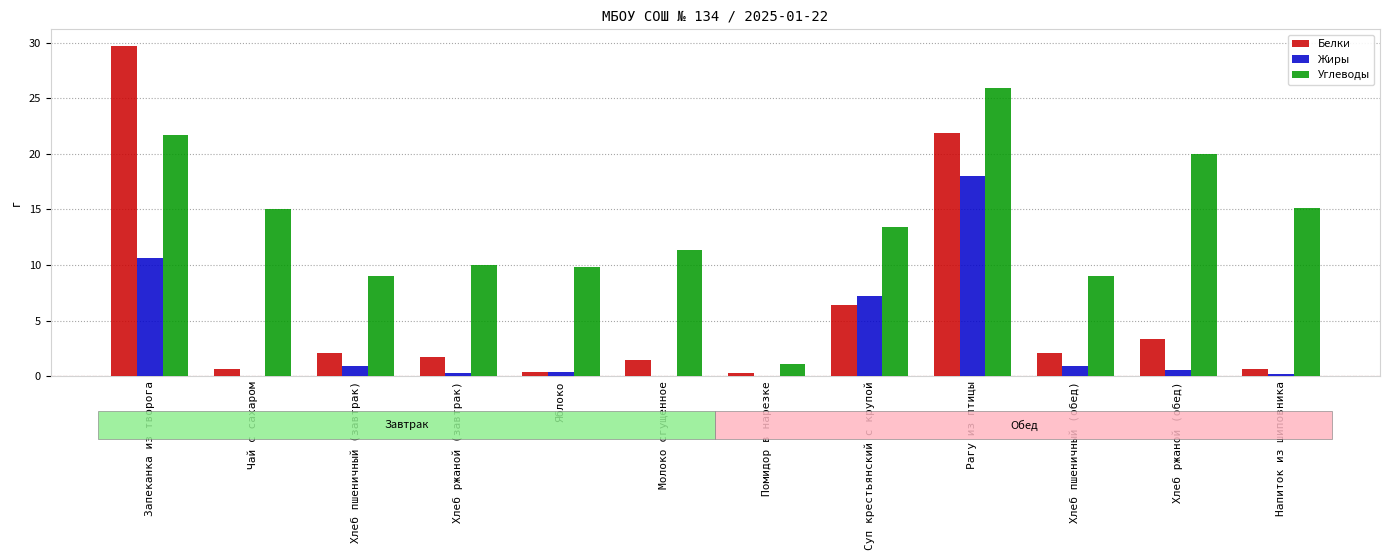

Between Суп крестьянский с крупой and Рагу из птицы, which series saw the biggest shift?

Белки